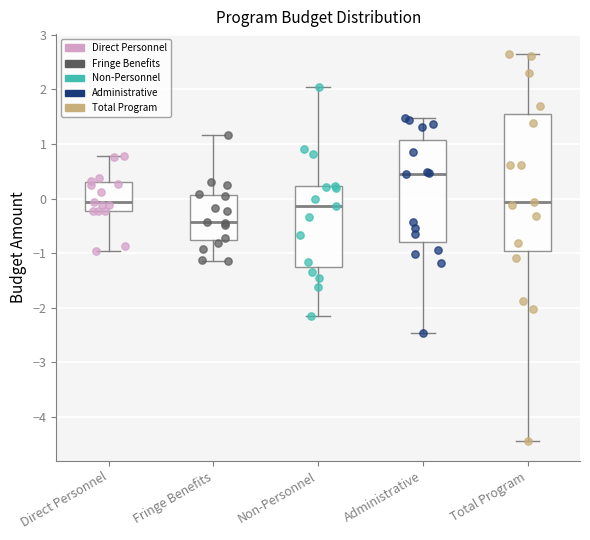

Which box is the tallest, from its lower edge to its upper edge?

Total Program